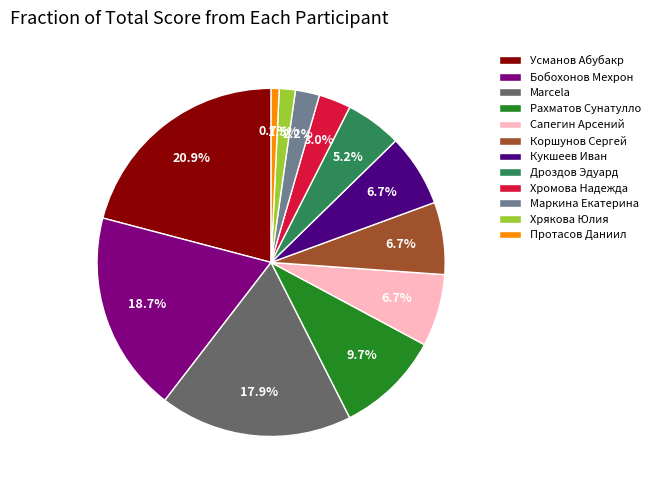

Combined, do Дроздов Эдуард and Рахматов Сунатулло account for over 50%?

No